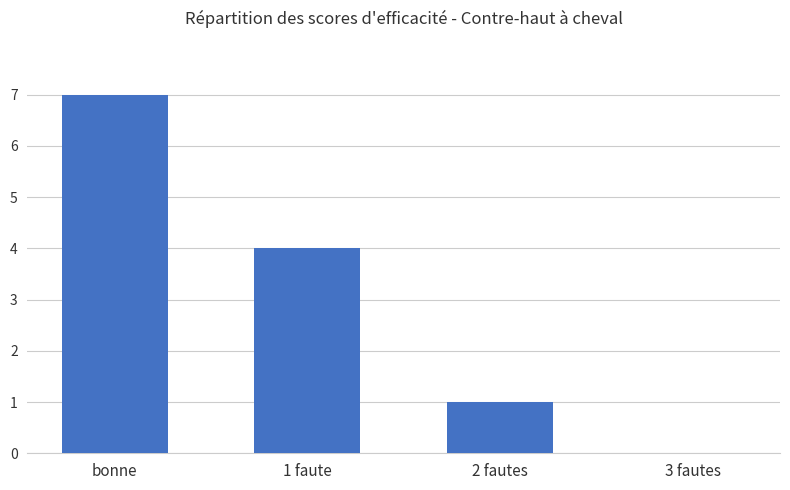

What is the sum of the values at 3 fautes and bonne?

7